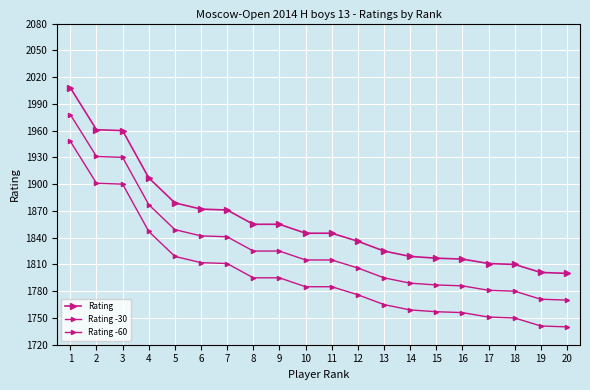

What is the value of the Rating point at the 18th from the left?

1810